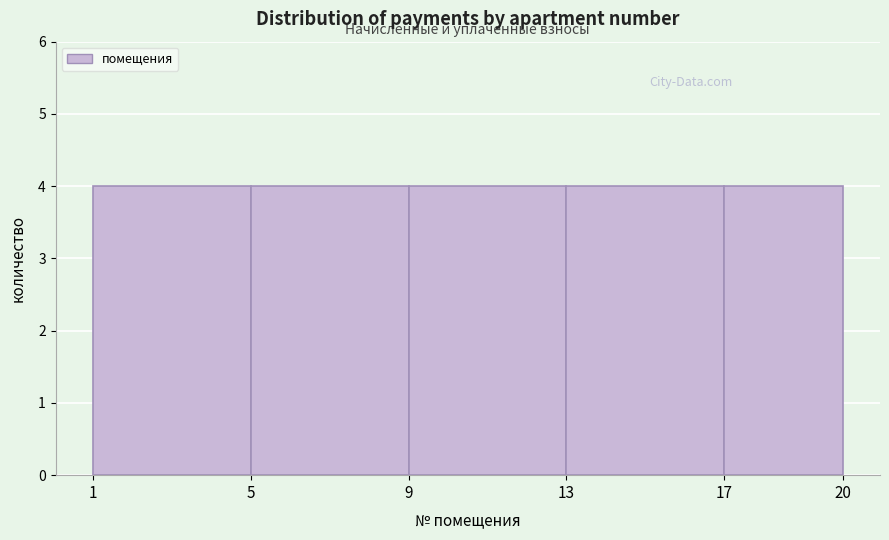

Reading left to right, list every bar in this chart as the range it spans on the x-axis followed by its height. The values are not printed on the chart, so give them approximately, as read against the axis.

1 to 5: 4
5 to 9: 4
9 to 13: 4
13 to 17: 4
17 to 20: 4